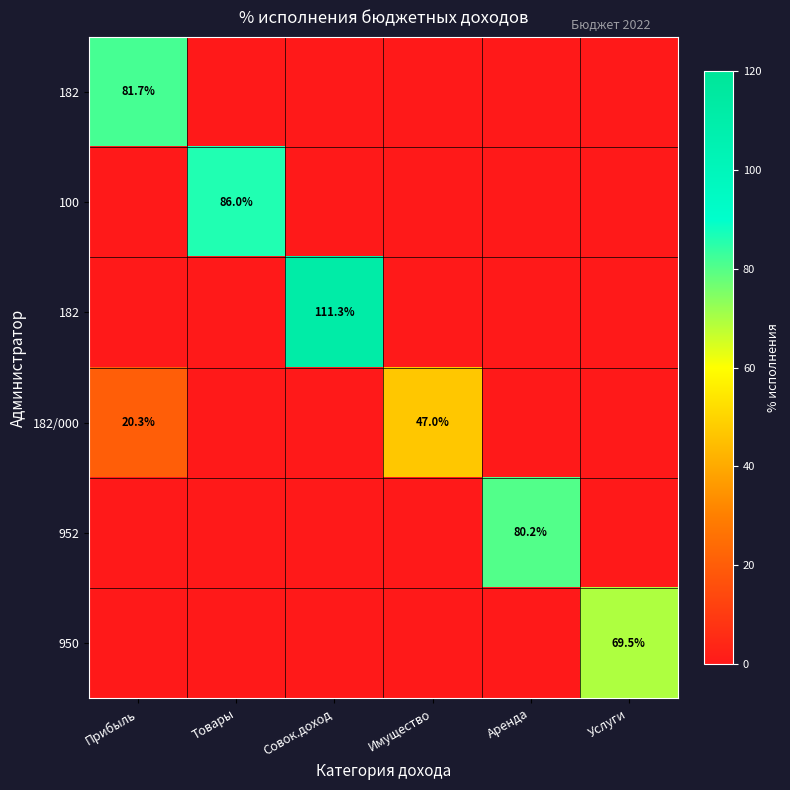

Between Аренда and Услуги, which is larger?

Аренда